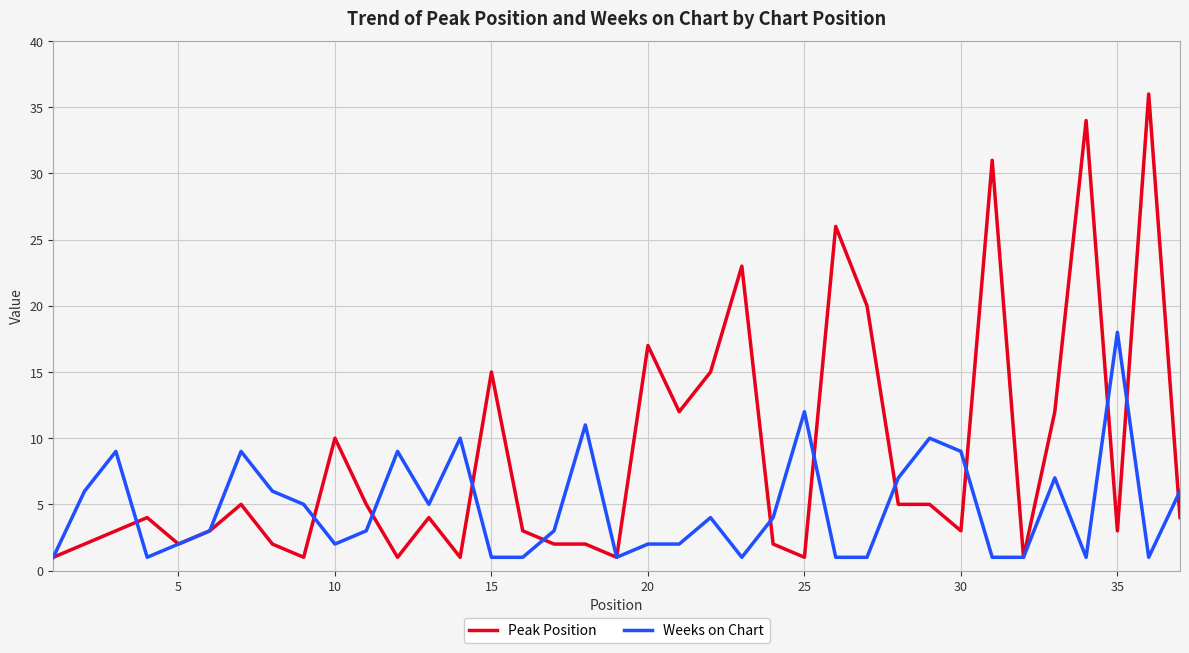

What is the maximum value shown in the chart?

36